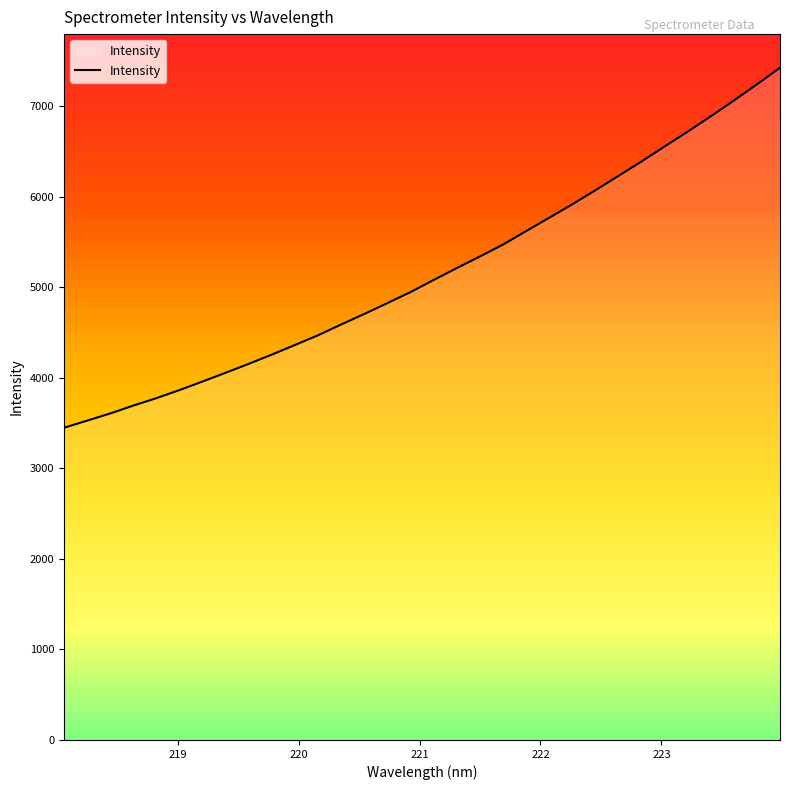

What is the minimum value shown in the chart?

3447.0